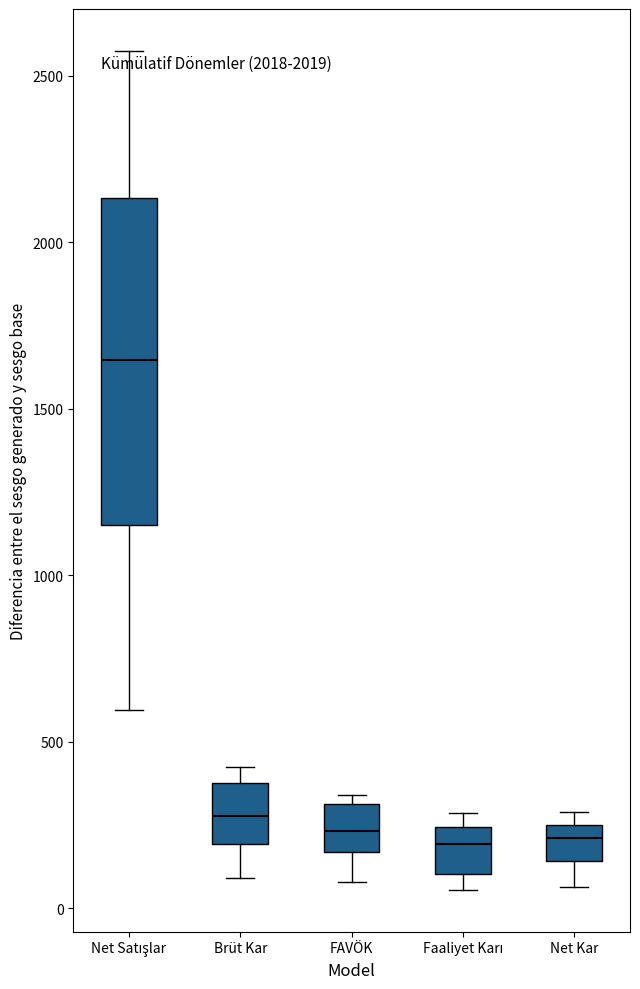

Reading left to right, transcribe this box plot: for each box, give where its median line is, the range the box spans, and where its two whiskers end, as read against the y-axis. The values are not printed on the chart, so give them approximately, as read against the axis.

Net Satışlar: median 1650, box 1150 to 2150, whiskers 600 to 2600
Brüt Kar: median 300, box 200 to 400, whiskers 100 to 400 (just above the box's upper edge)
FAVÖK: median 250, box 150 to 300, whiskers 100 to 350
Faaliyet Karı: median 200, box 100 to 250, whiskers 50 to 300
Net Kar: median 200, box 150 to 250, whiskers 50 to 300